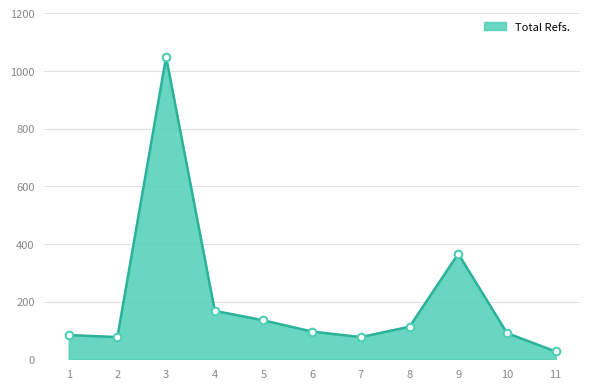

What is the ratio of the value at 4 to the value at 9?

0.5